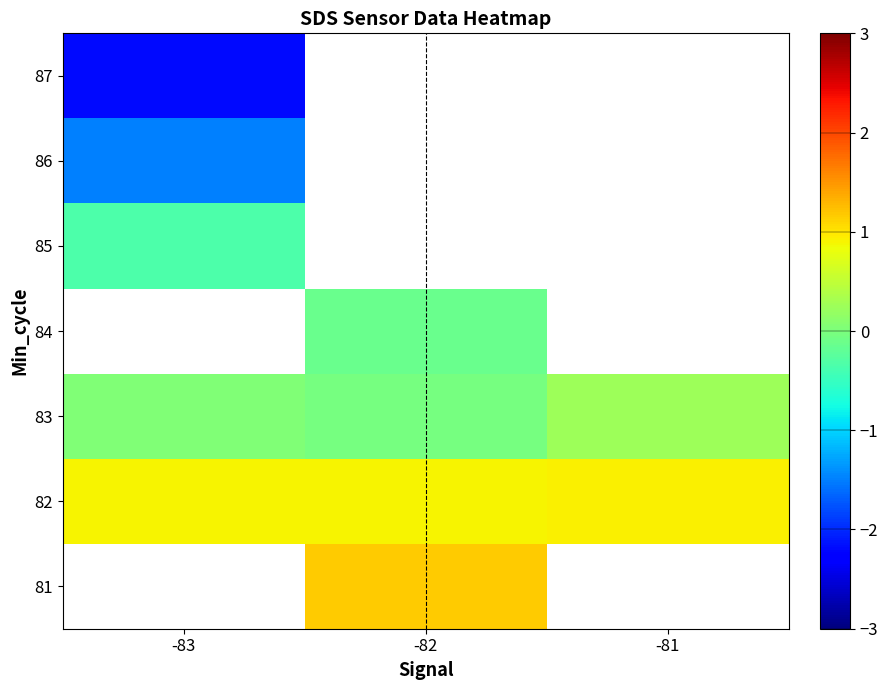

Is the value of 82 at -81 greater than the value of 87 at -83?

Yes